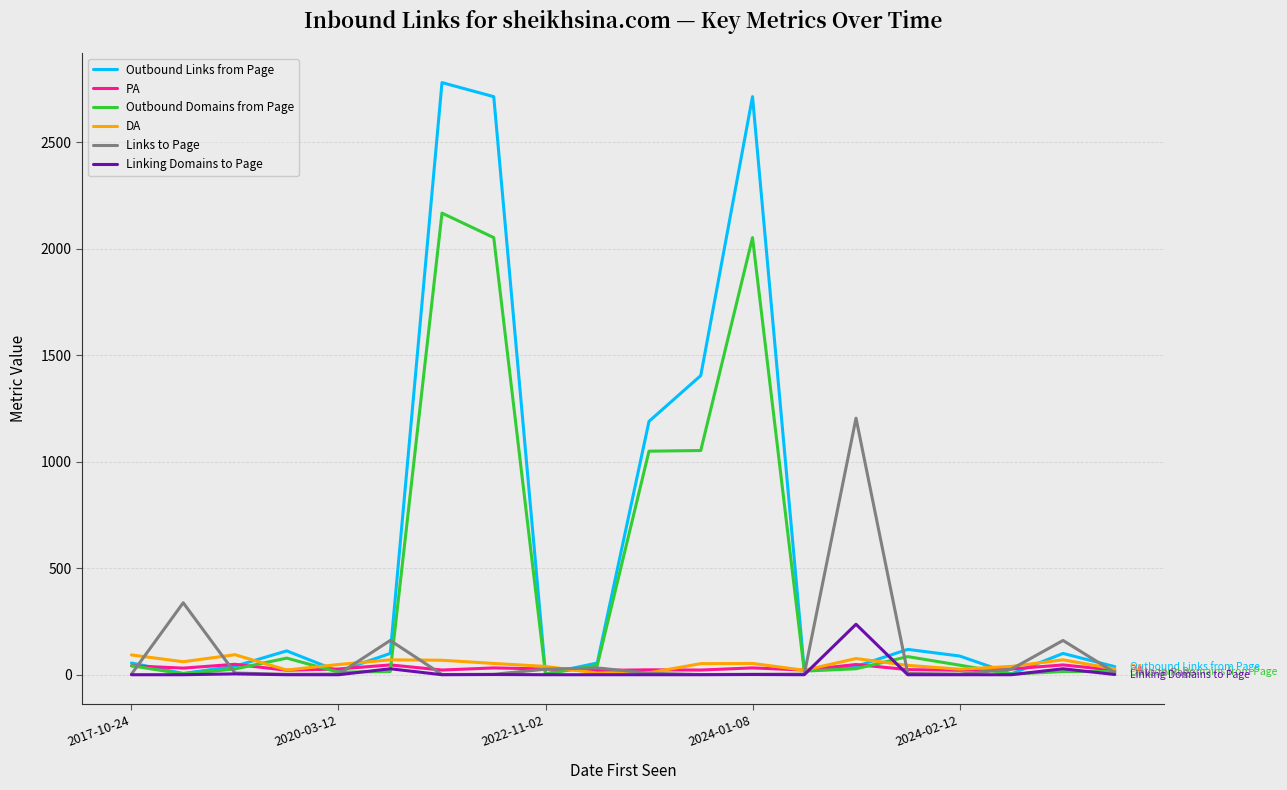

What is the highest value of the Linking Domains to Page series?

237